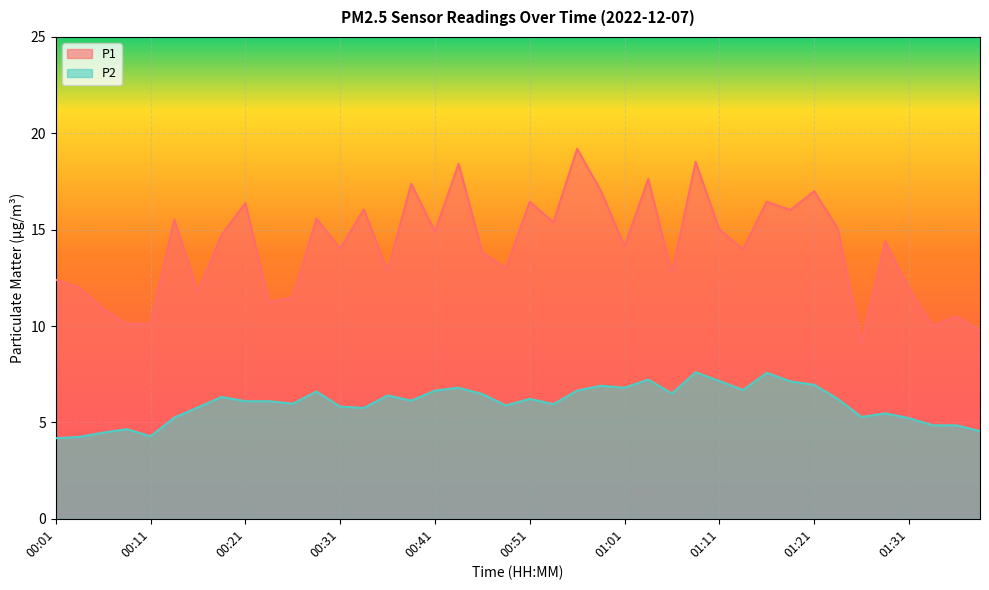

True or false: P2 and P1 cross at least once.

False